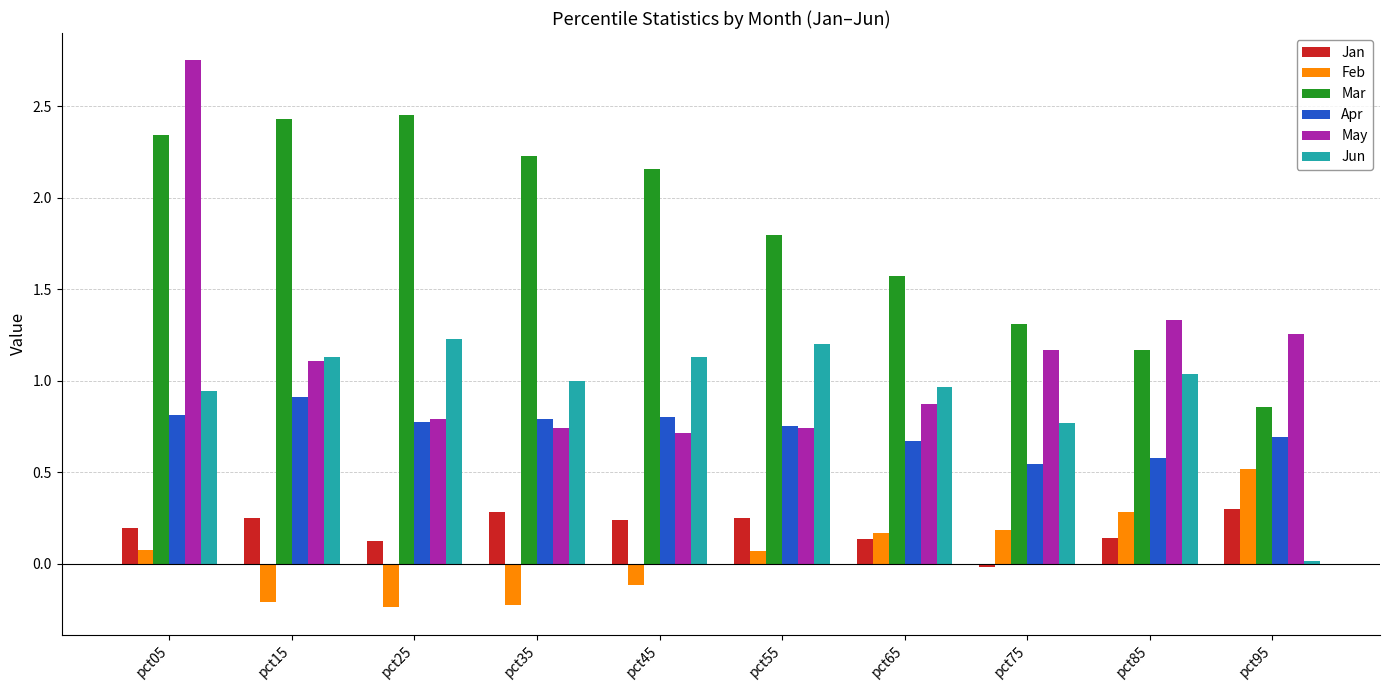

The May series shows 0.7 at pct55. True or false?

True